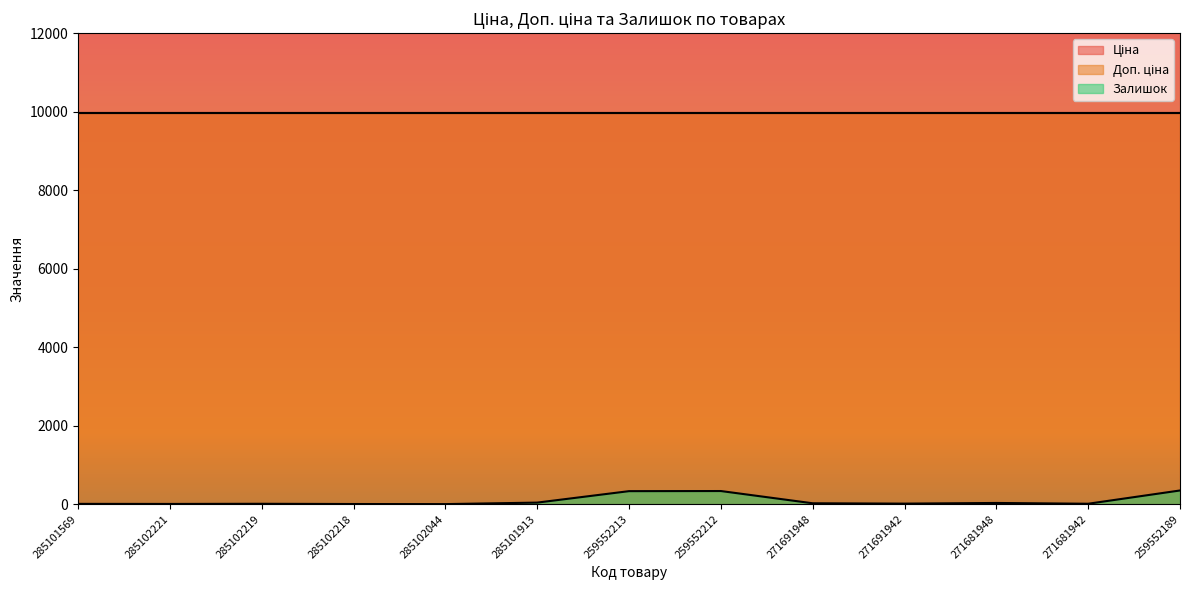

Does the chart have visible grid lines?

No